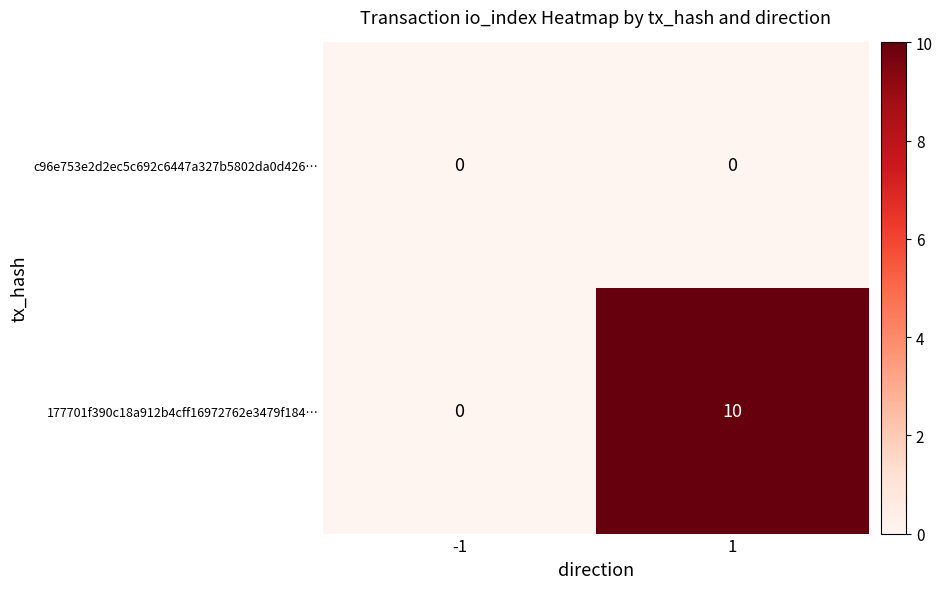

Which series has the largest total across all categories?

177701f390c18a912b4cff16972762e3479f184…